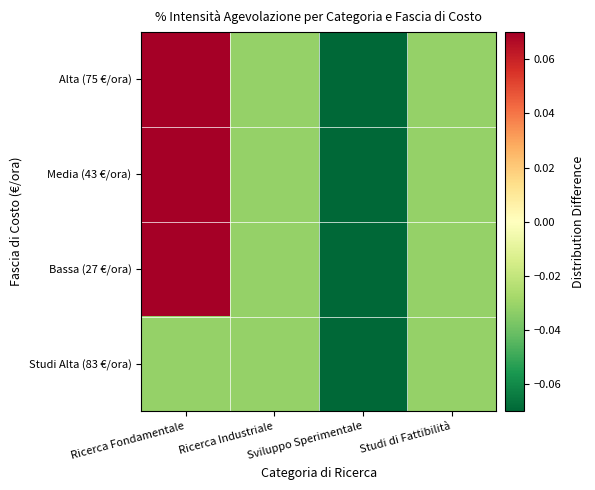

Rank the series at Studi di Fattibilità from highest to lowest value.

Alta (75 €/ora), Media (43 €/ora), Bassa (27 €/ora), Studi Alta (83 €/ora)